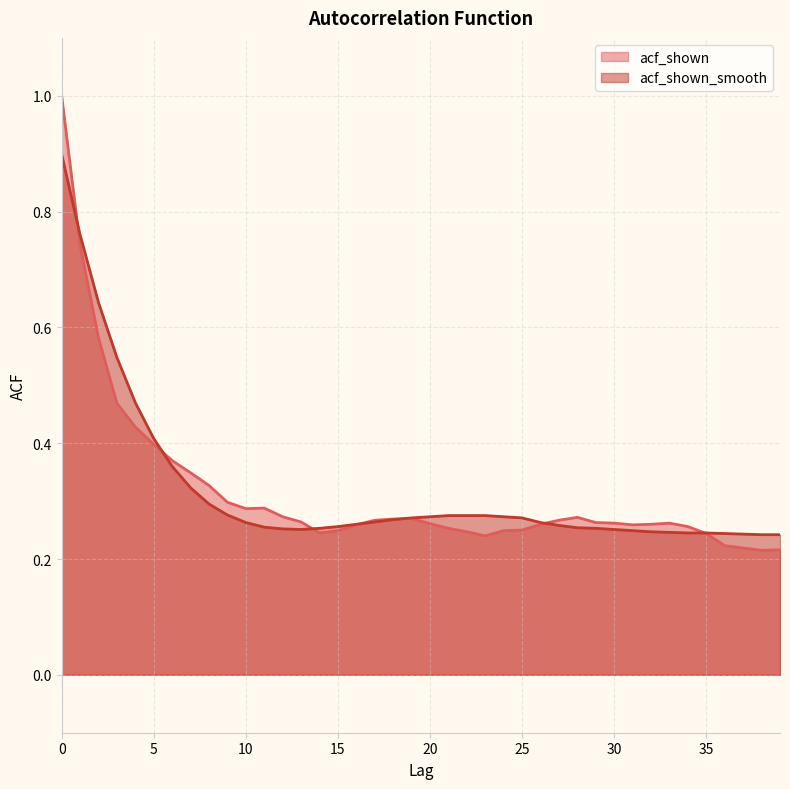

Reading right to left, extract all data points from this chart.

acf_shown: 0.2	0.2	0.2	0.2	0.2	0.3	0.3	0.3	0.3	0.3	0.3	0.3	0.3	0.3	0.2	0.2	0.2	0.2	0.3	0.3	0.3	0.3	0.3	0.3	0.2	0.2	0.3	0.3	0.3	0.3	0.3	0.3	0.3	0.4	0.4	0.4	0.5	0.6	0.7	1.0
acf_shown_smooth: 0.2	0.2	0.2	0.2	0.2	0.2	0.2	0.2	0.2	0.3	0.3	0.3	0.3	0.3	0.3	0.3	0.3	0.3	0.3	0.3	0.3	0.3	0.3	0.3	0.3	0.3	0.3	0.3	0.3	0.3	0.3	0.3	0.3	0.4	0.4	0.5	0.5	0.6	0.8	0.9